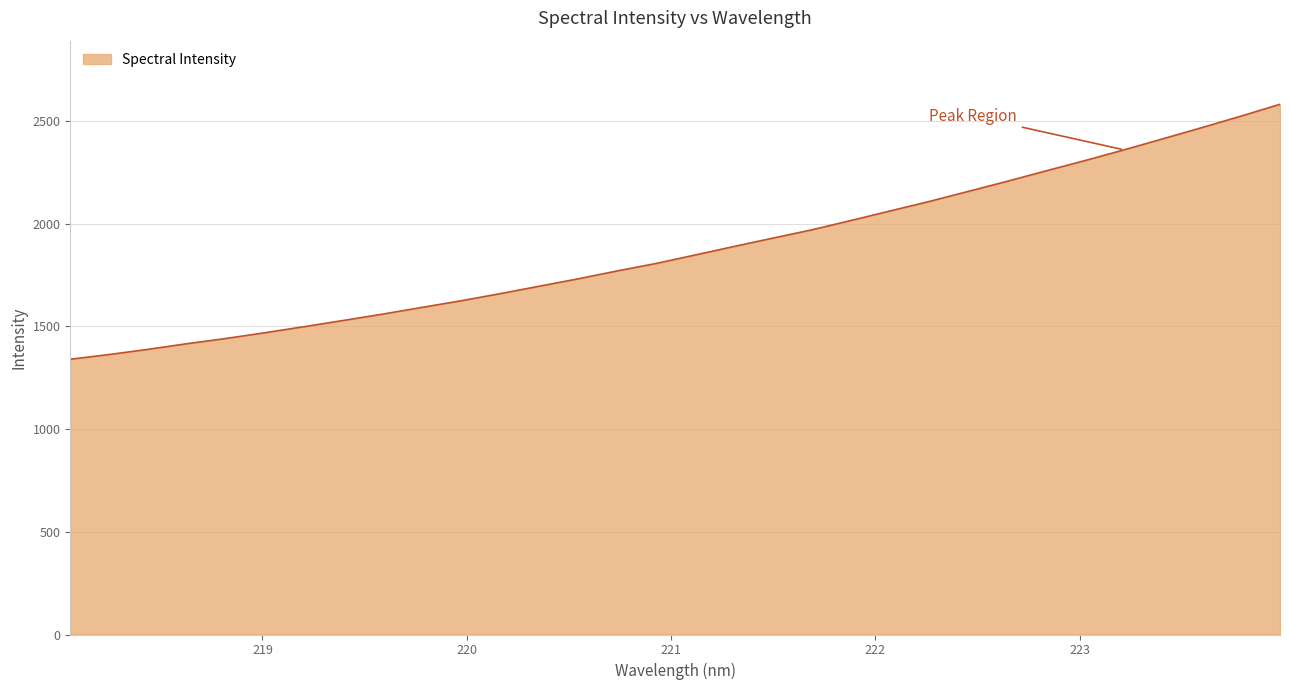

What is the greatest value displayed?

2581.4